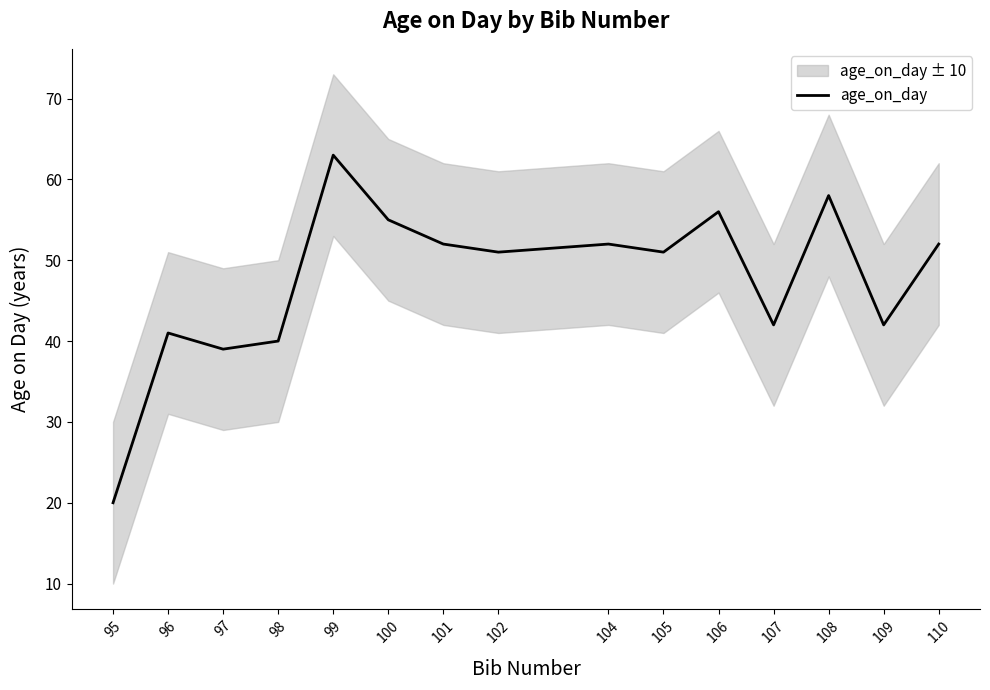

What is the average value?

48